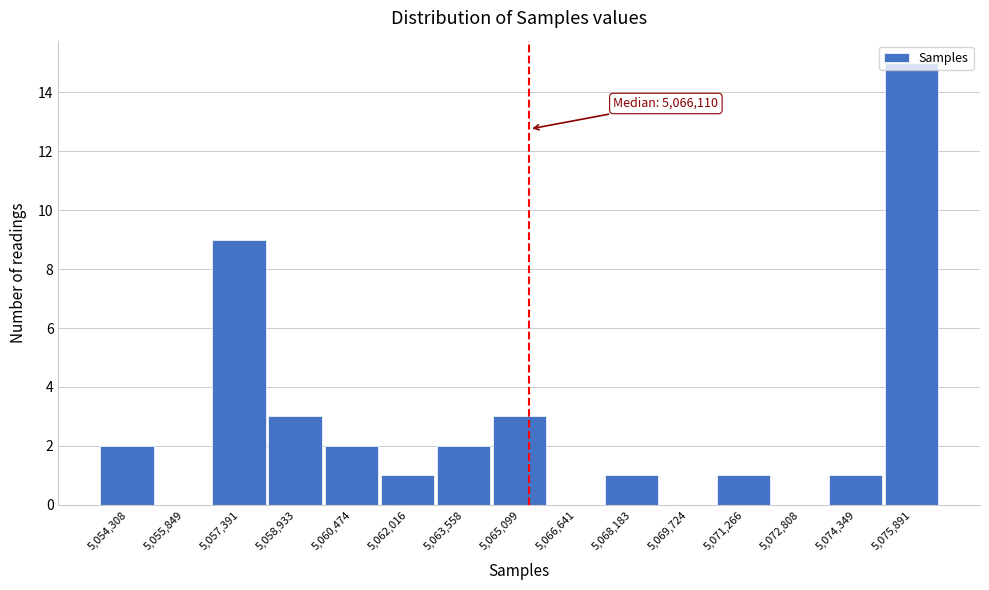

At which label is the value closest to 7?

5,057,391